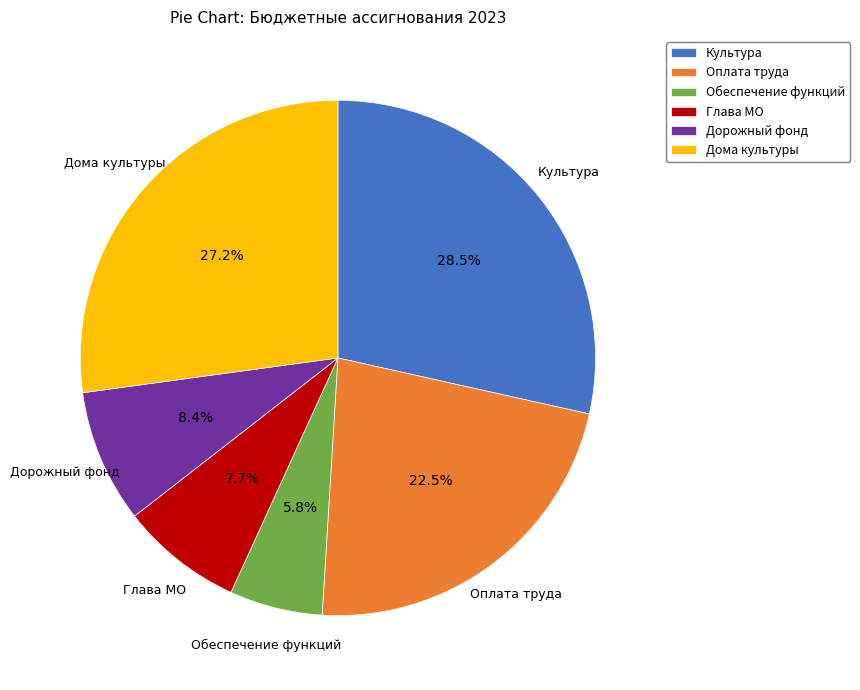

Combined, what portion of the pie is Глава МО and Обеспечение функций?

13.5%